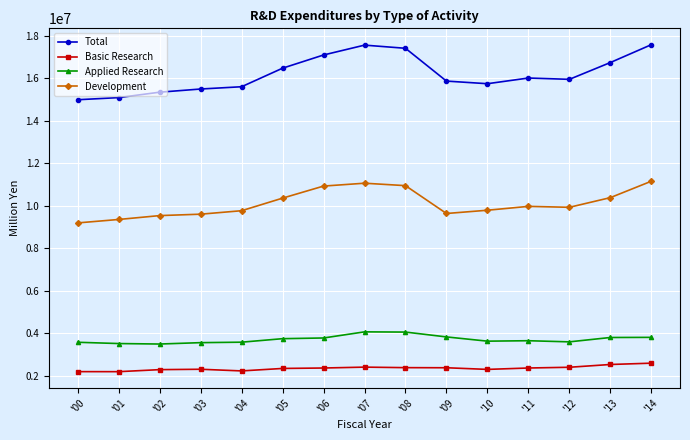

The Development series shows 14578969 at '00. True or false?

False